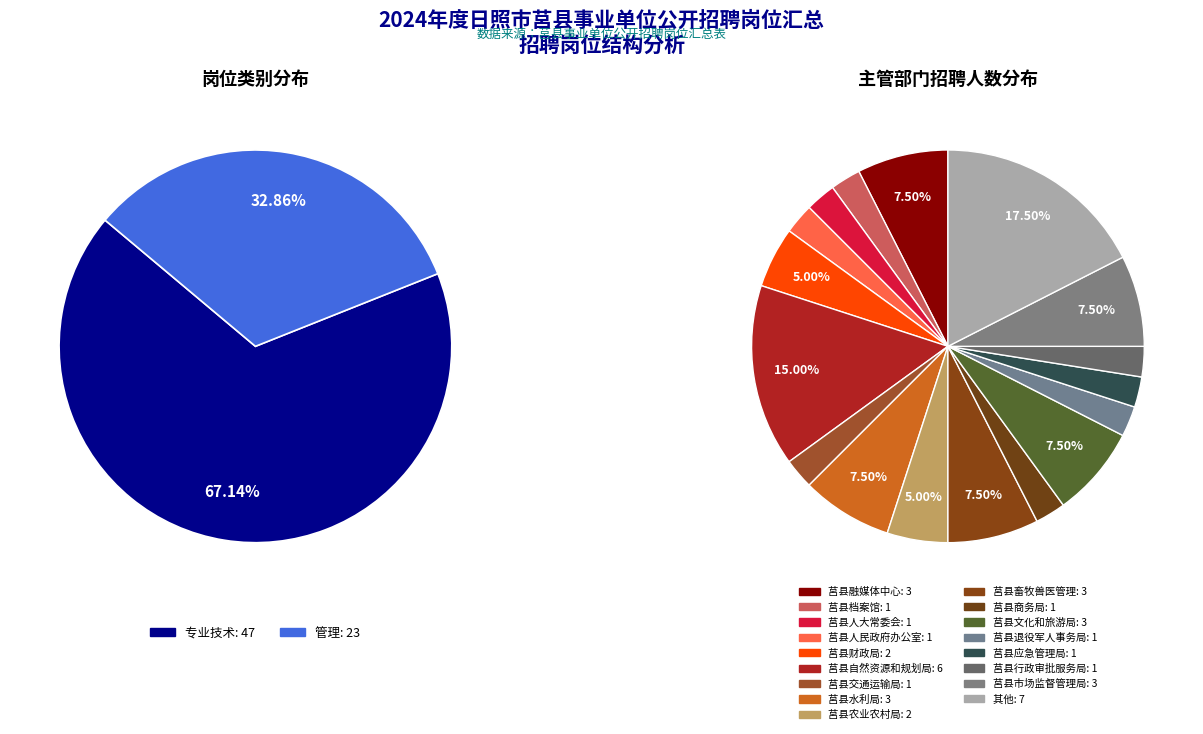

What is the largest slice in the pie chart?

专业技术